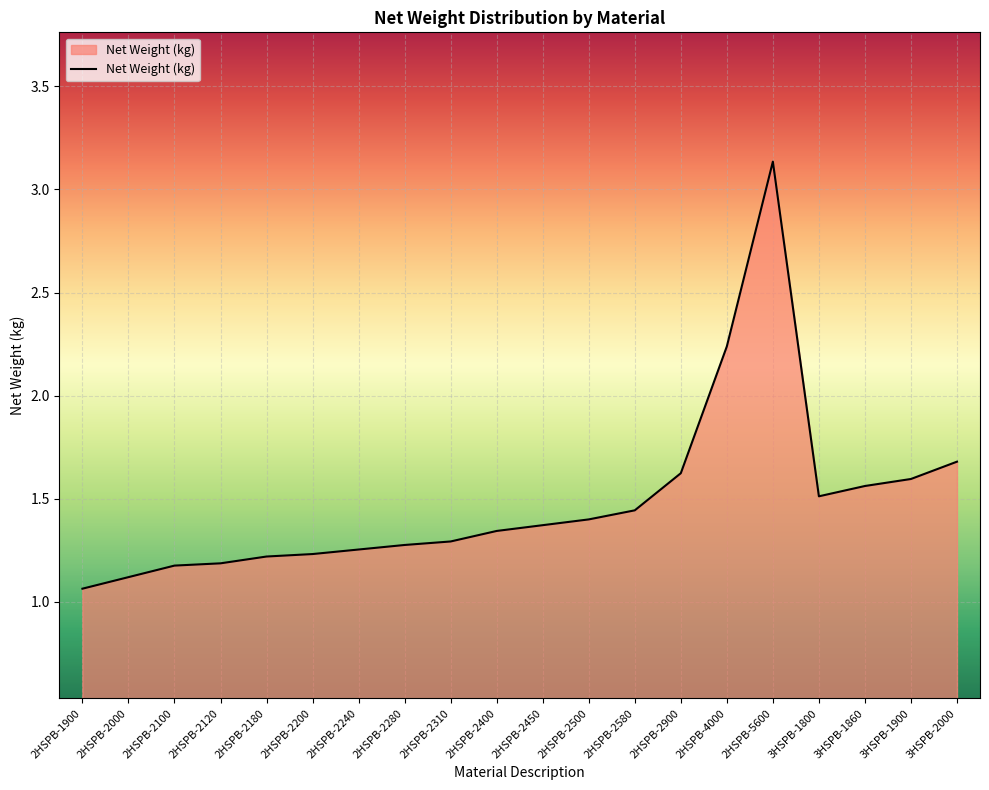

At which label is the value closest to 2?

2HSPB-4000